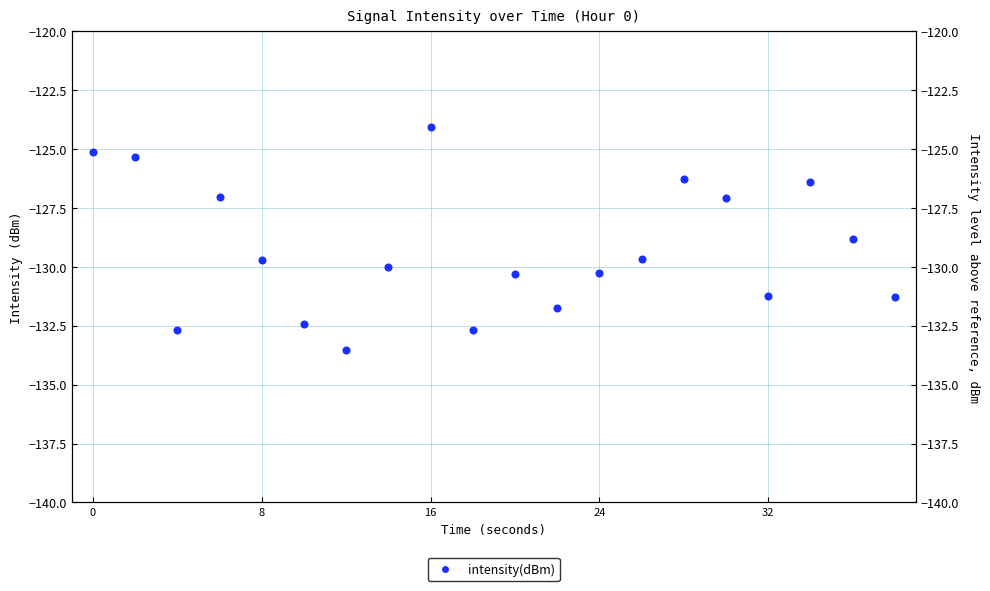

How many interior local valleys (lower than both neighbors) does the data have?

5